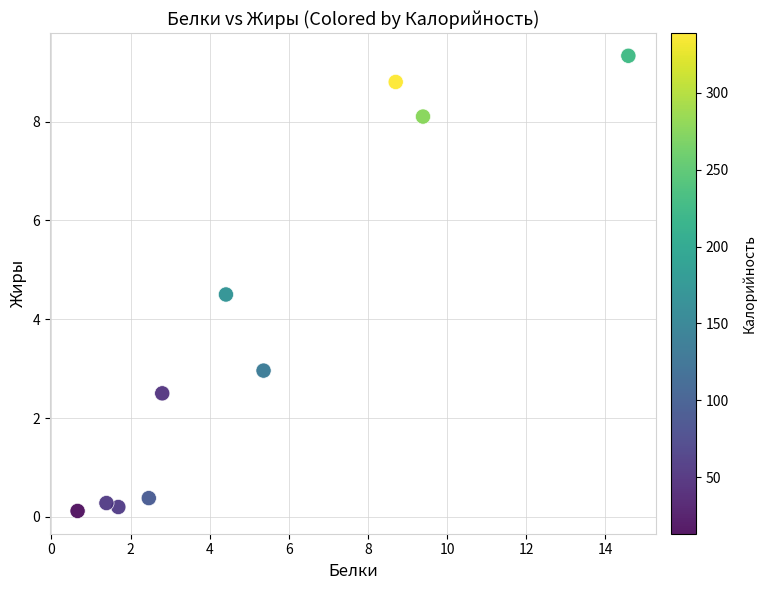

What Y value in the scatter plot is closest to 4?

4.5